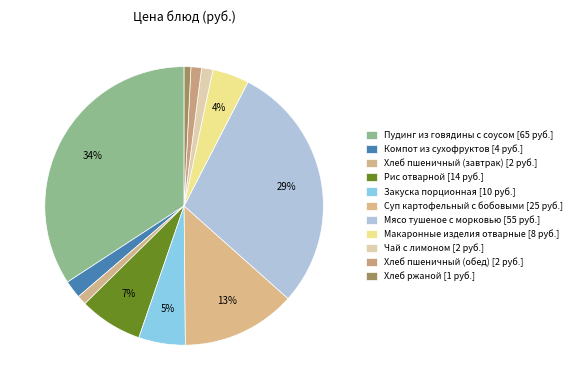

Count the number of slices in the pie.

11